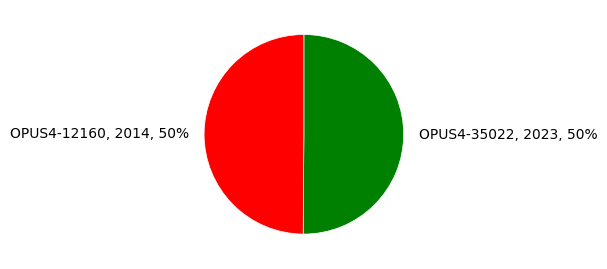

What is the ratio of the value at OPUS4-35022, 2023, 50% to the value at OPUS4-12160, 2014, 50%?

1.0